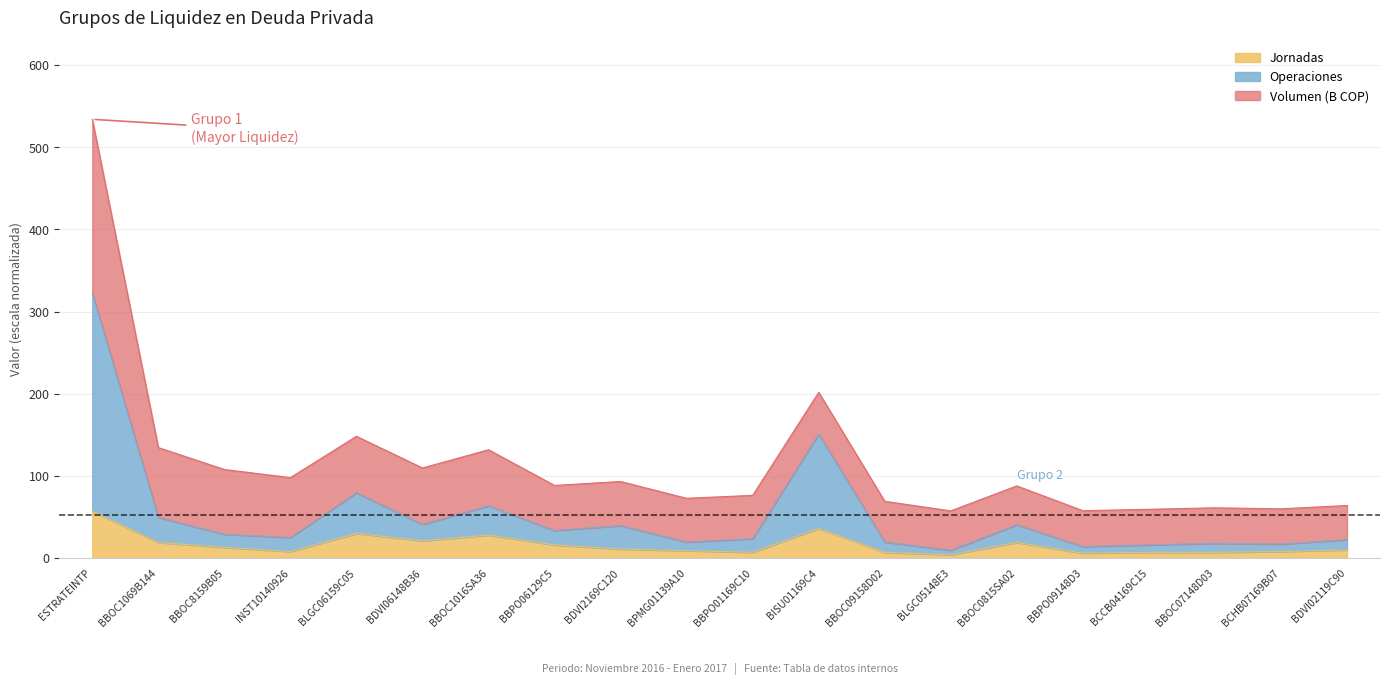

Which series has the widest spread of values?

Operaciones